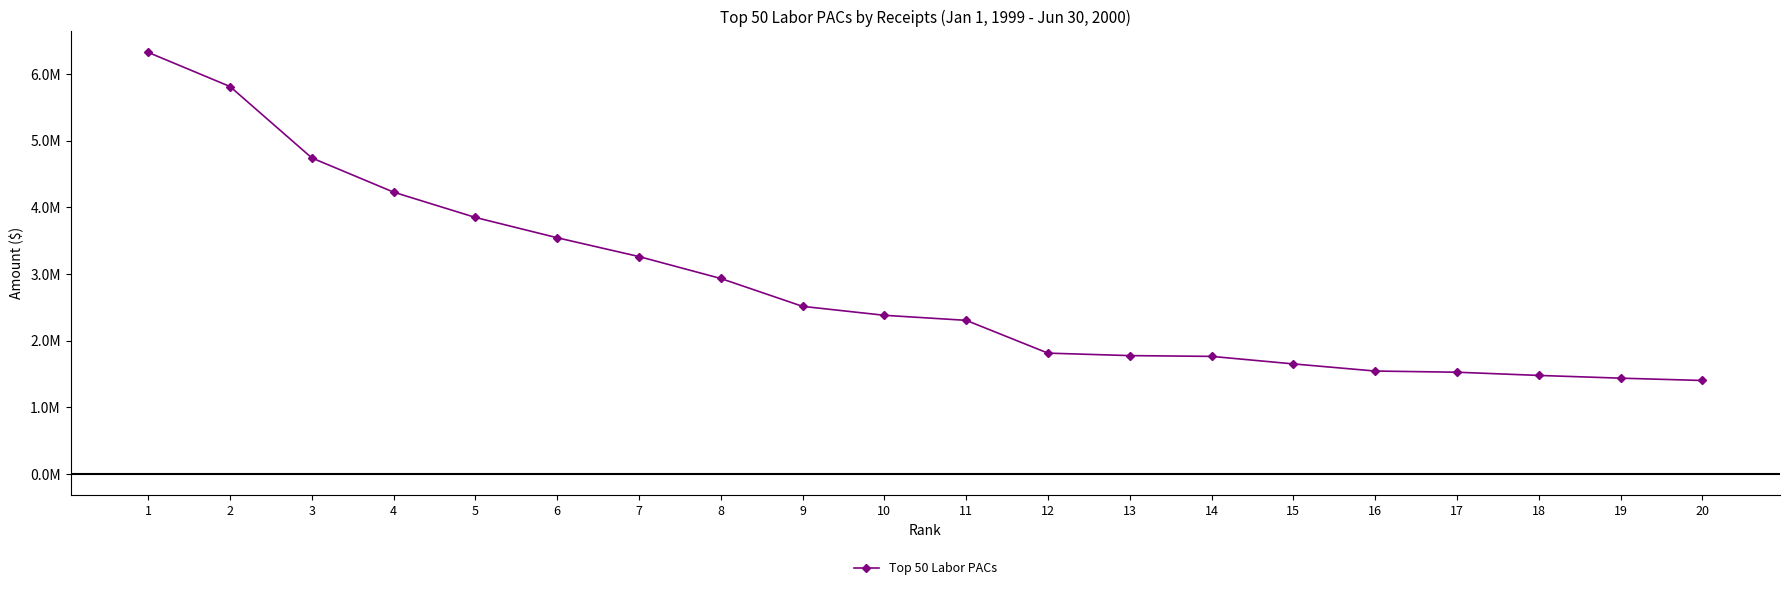

Rank the categories by value from lowest to highest.

20, 19, 18, 17, 16, 15, 14, 13, 12, 11, 10, 9, 8, 7, 6, 5, 4, 3, 2, 1